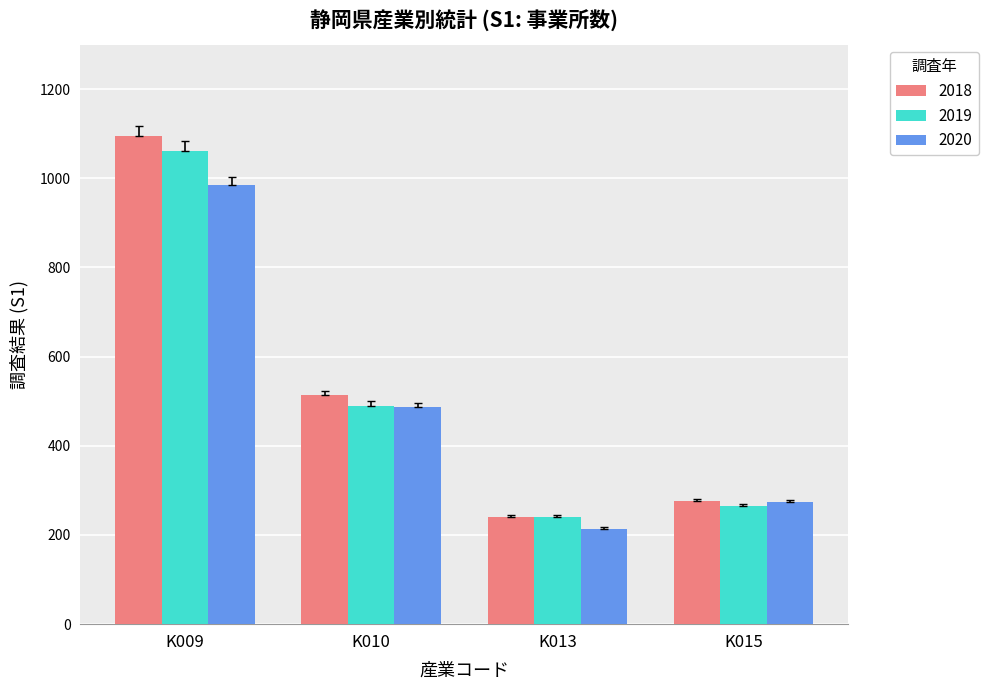

What is the sum of the 2020 values at K013 and K009?

1198